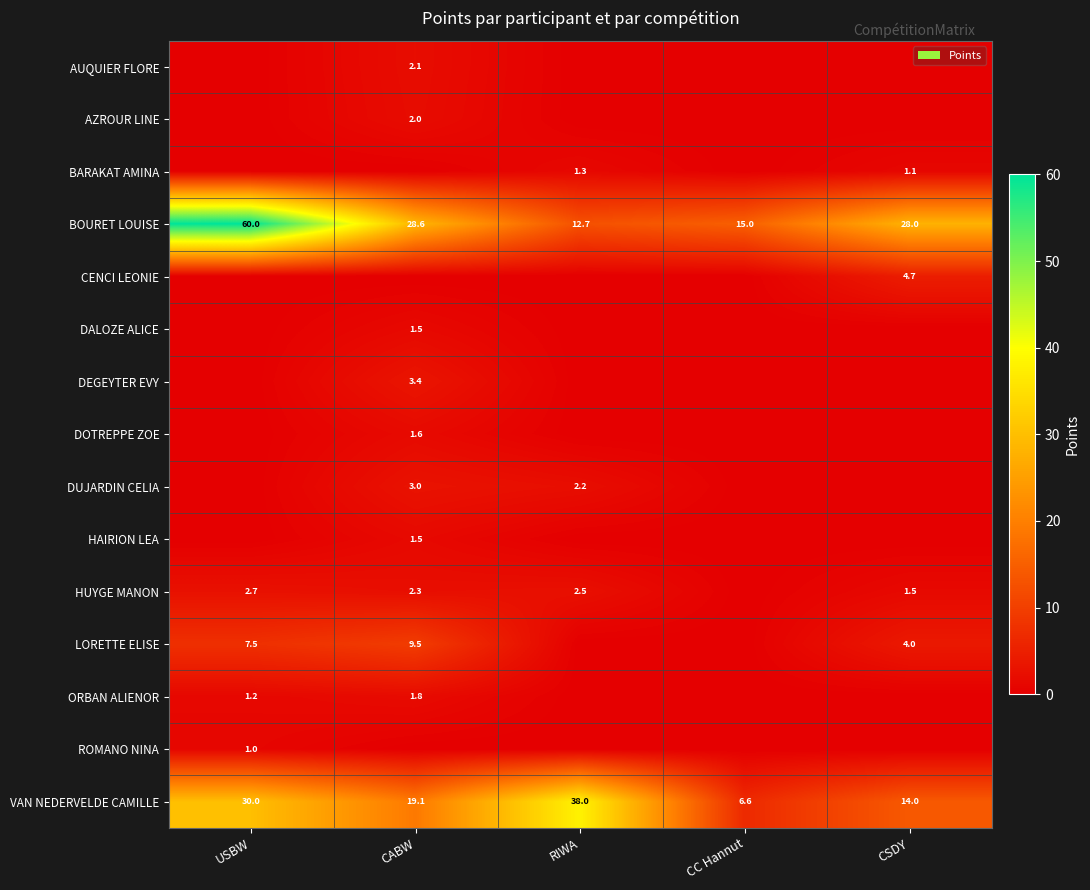

The LORETTE ELISE series shows 9.5 at CABW. True or false?

True